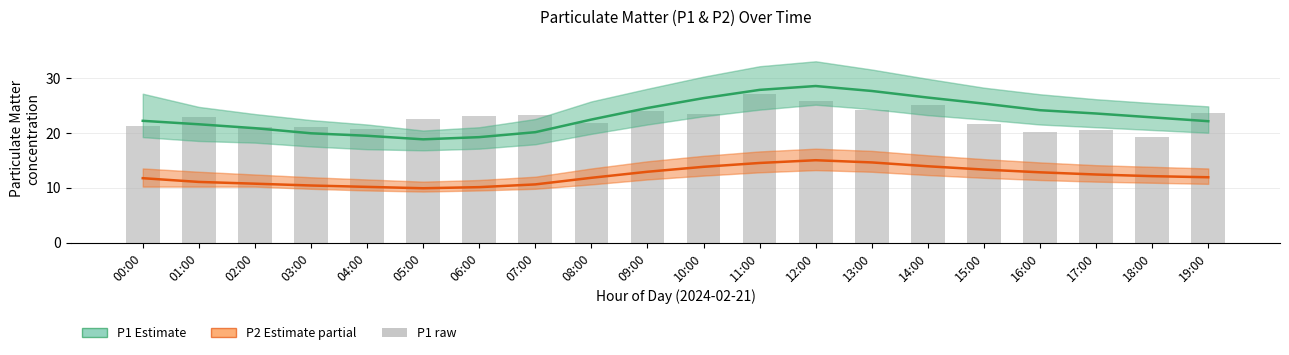

Which series has the largest range (max minus min)?

P1 Estimate